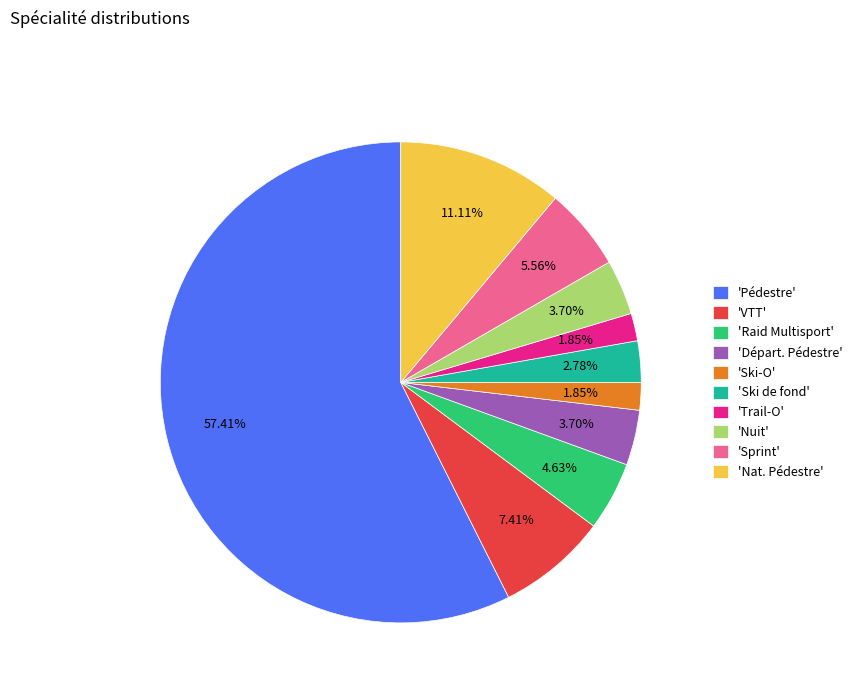

What is the largest slice in the pie chart?

'Pédestre'